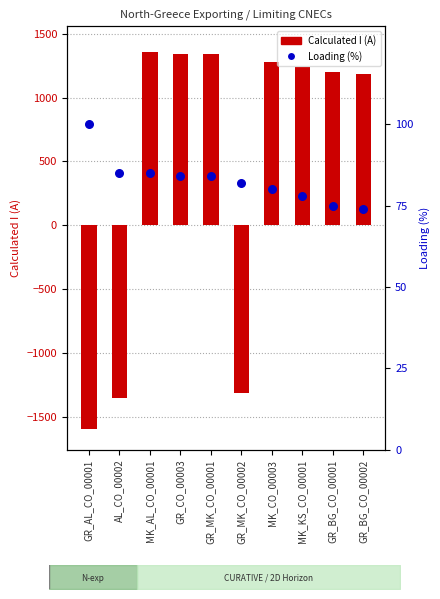

At how many categories does at least one series exceed 642?

7